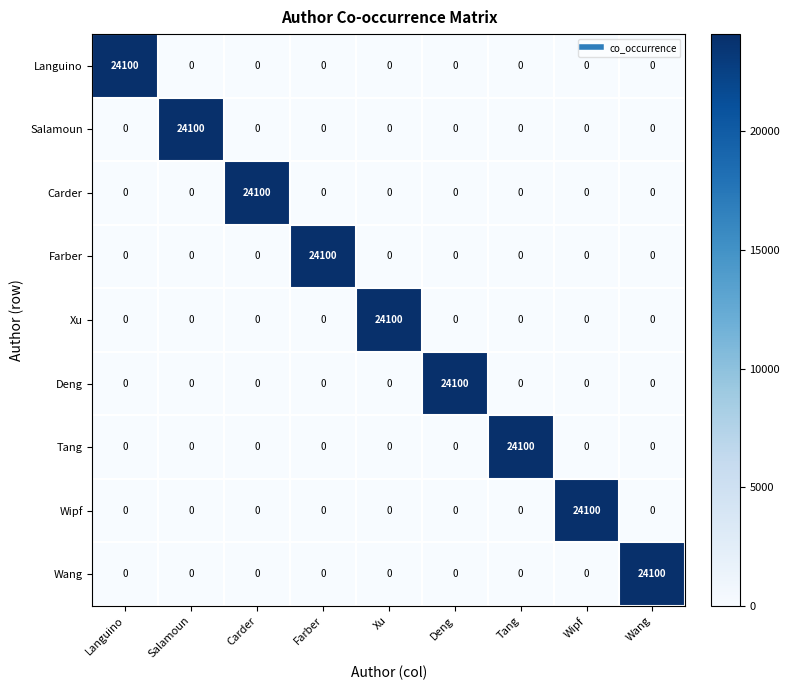

True or false: Tang has a value of -10867 at Farber.

False